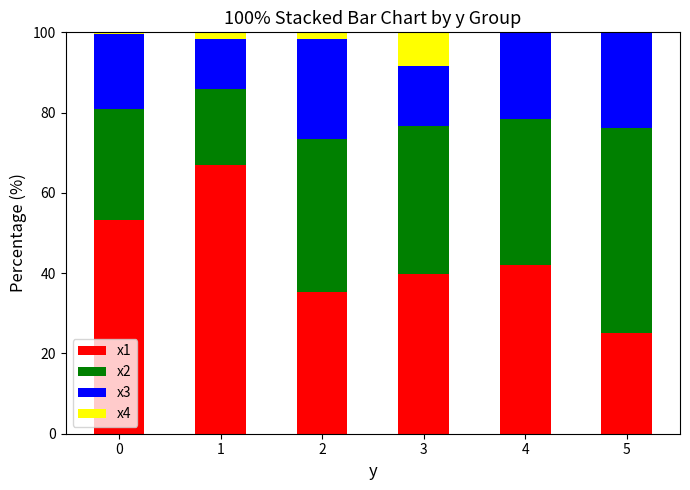

The x1 series shows 21.9 at 3. True or false?

False